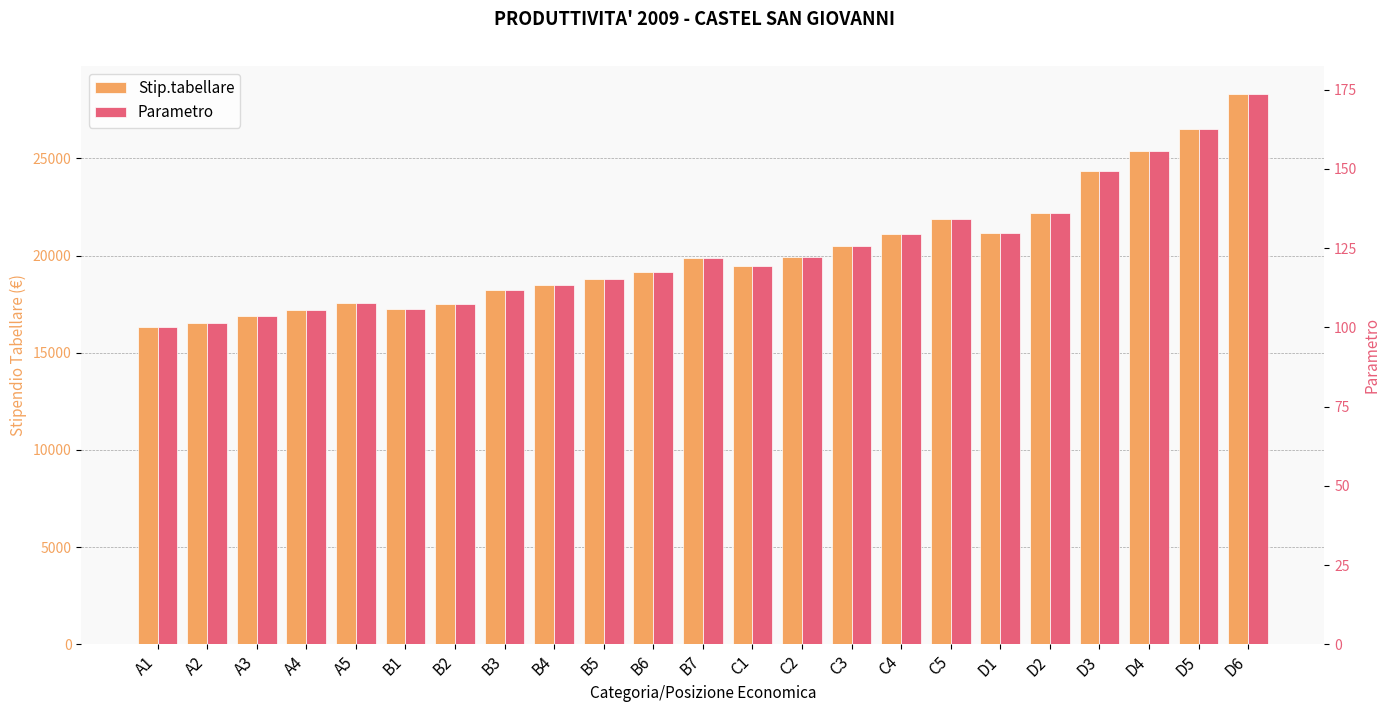

Between D5 and C3, which is larger?

D5